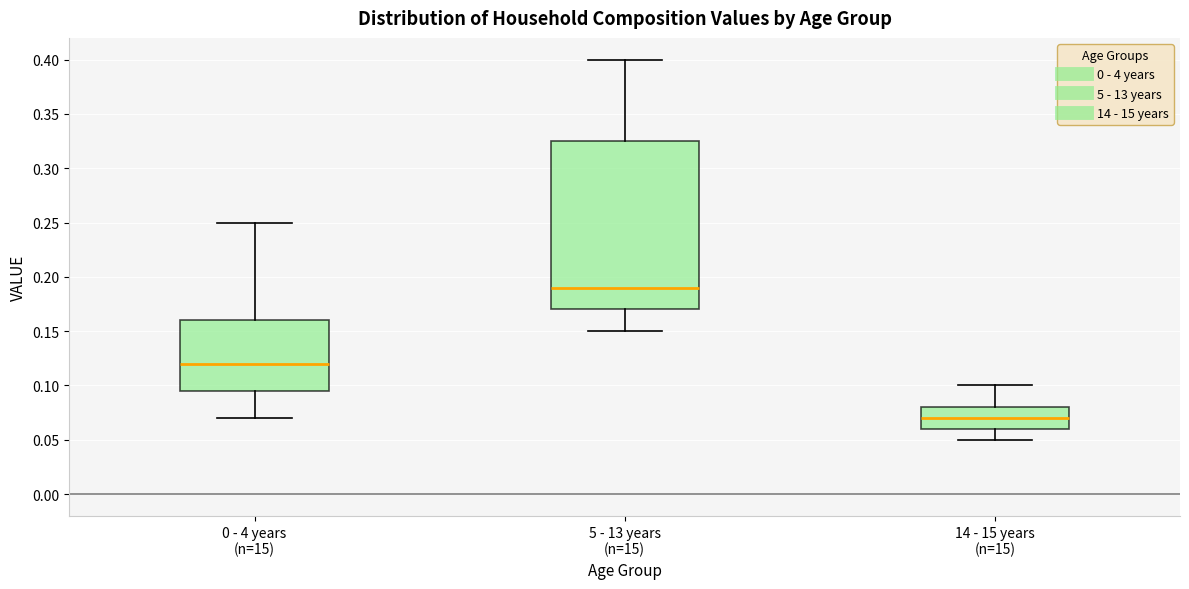

Which box has the highest median line?

5 - 13 years (n=15)